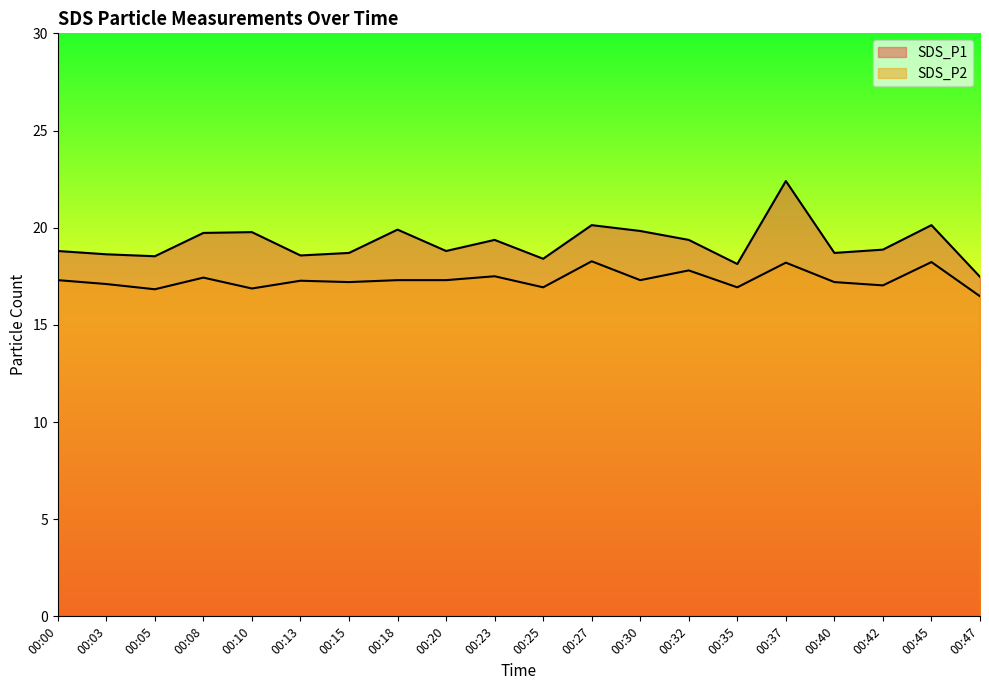

List the series in order of their peak value, highest first.

SDS_P1, SDS_P2